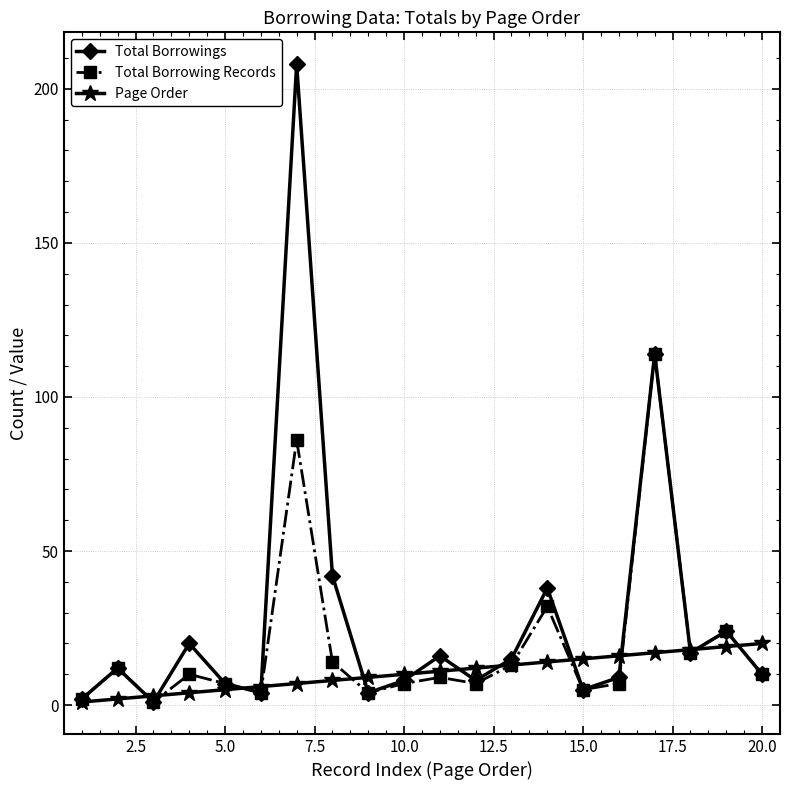

How many data points in Page Order are less than 11?

10